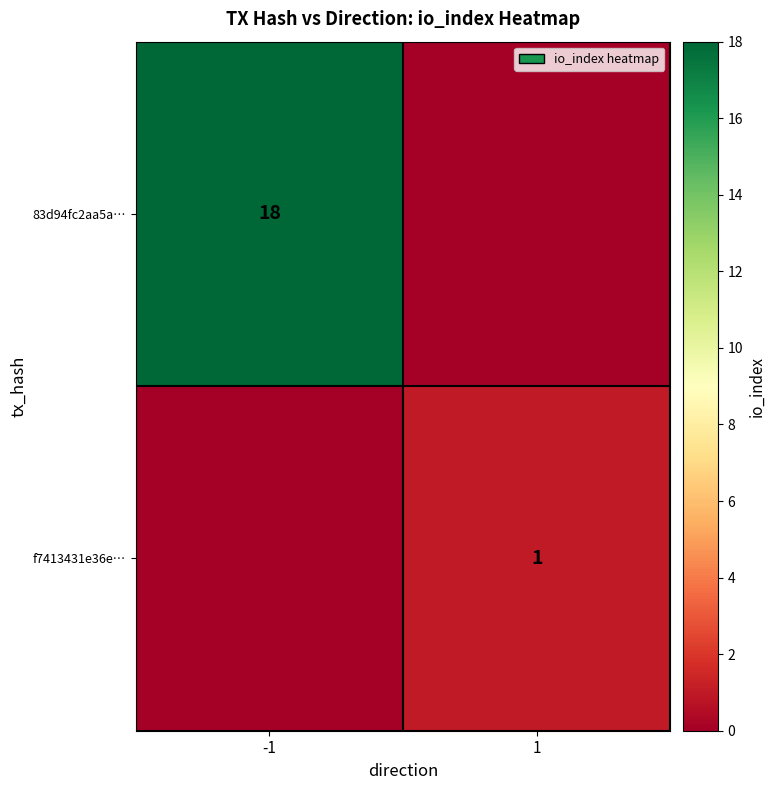

What is the spread (max minus min) of values at 1?

1